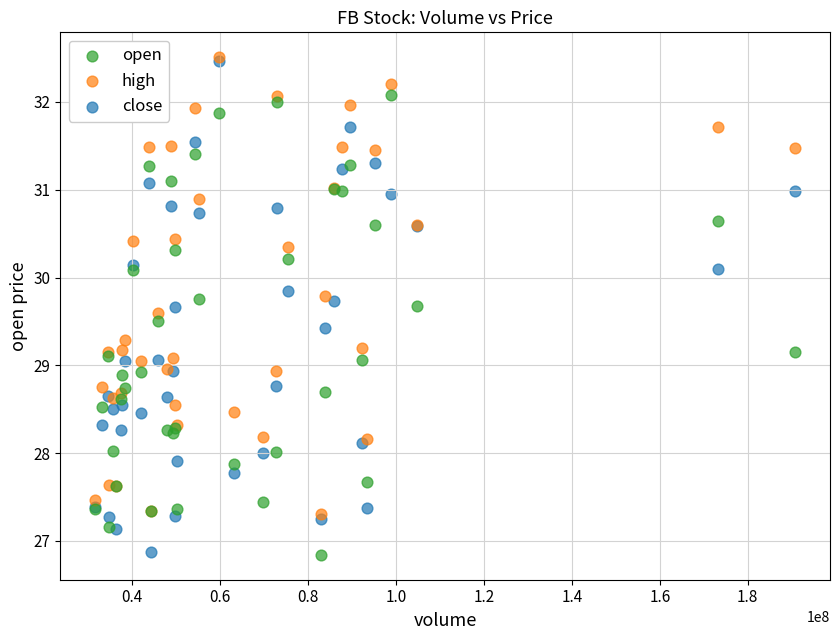

What are all the series names shown in the legend?

open, high, close